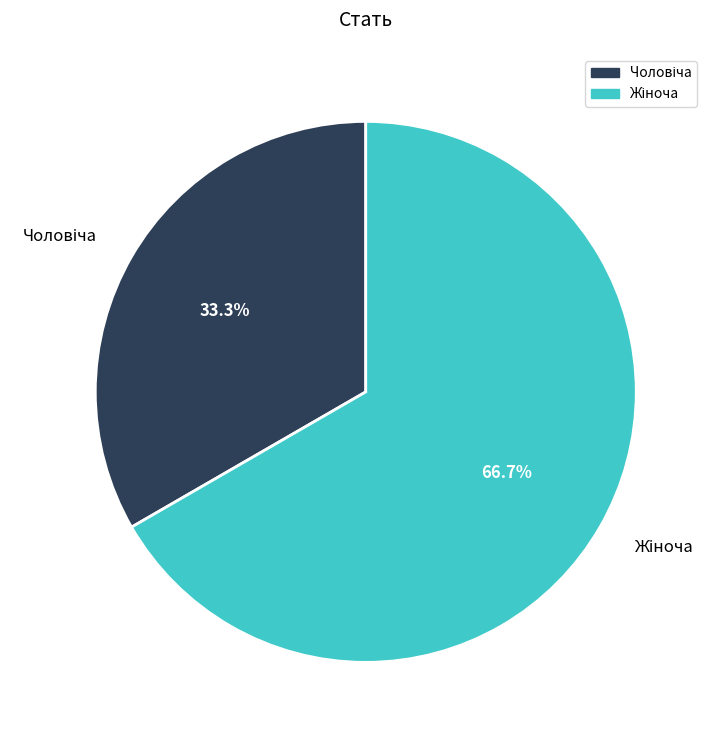

Does any single category account for the majority?

Yes